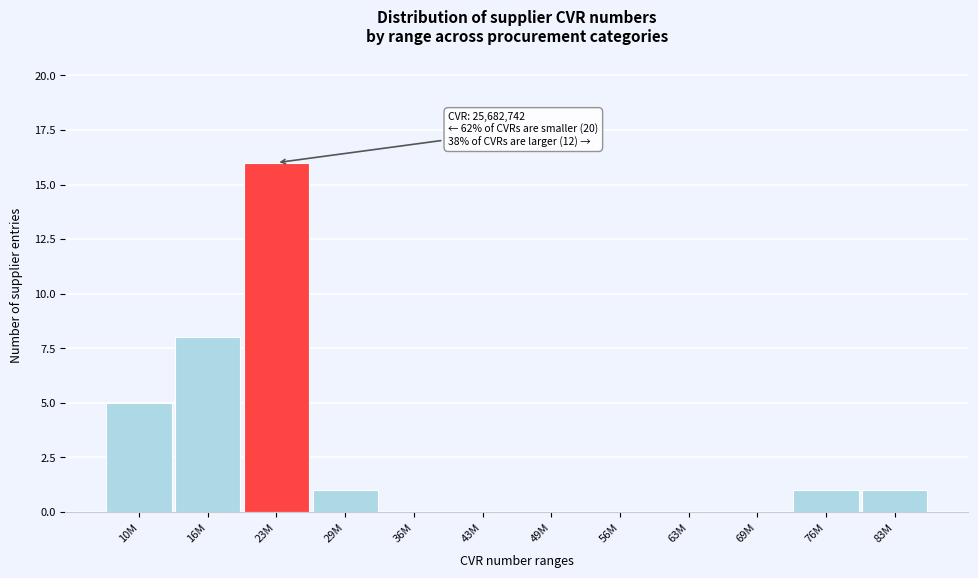

Reading left to right, extract all data points from this chart.

10M=5	16M=8	23M=16	29M=1	36M=0	43M=0	49M=0	56M=0	63M=0	69M=0	76M=1	83M=1